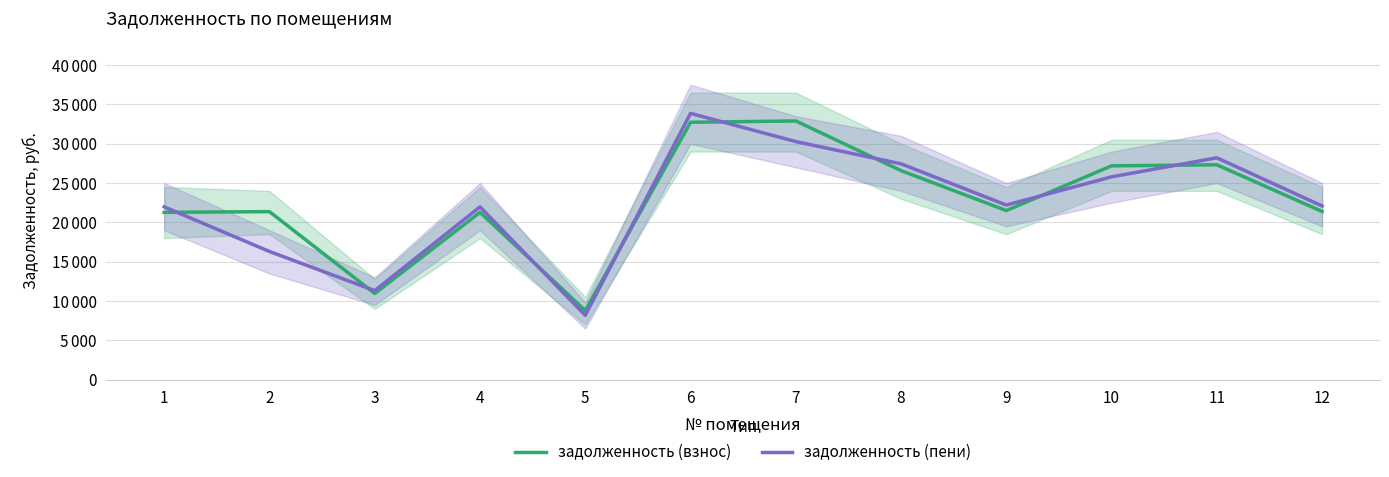

Reading left to right, what are all the values shown in this chart?

задолженность (взнос): 1=21274.4	2=21364.4	3=10957.0	4=21274.4	5=8788.3	6=32724.8	7=32895.5	8=26578.7	9=21502.7	10=27185.8	11=27320.4	12=21388.6
задолженность (пени): 1=21968.2	2=16299.3	3=11318.6	4=21968.2	5=8182.9	6=33861.2	7=30271.1	8=27445.4	9=22203.9	10=25789.3	11=28211.3	12=22086.1